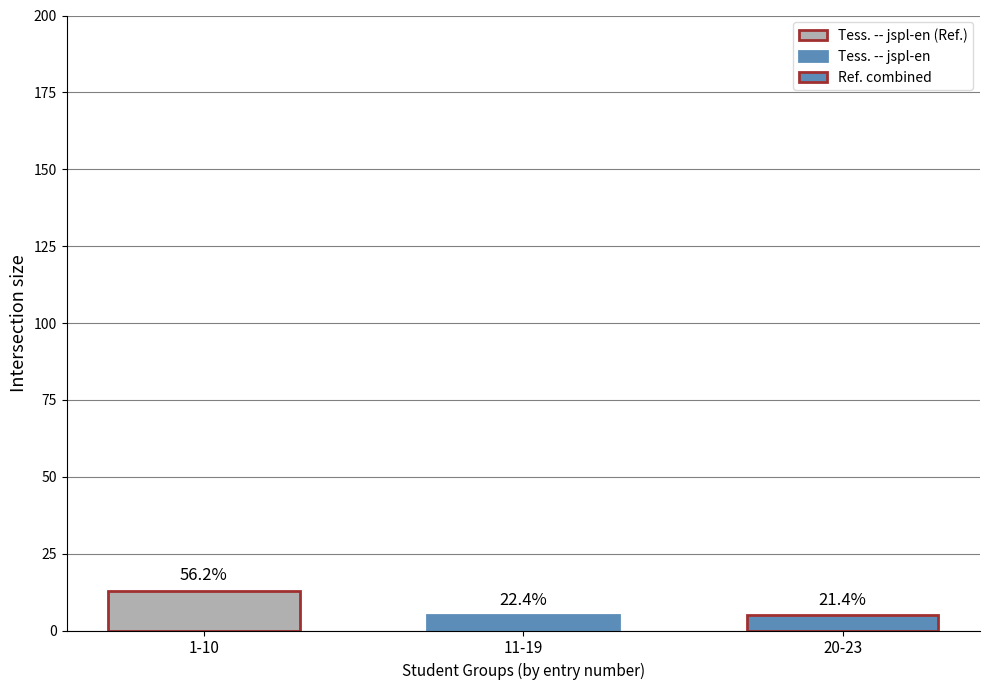

How many bars are there in total?

3